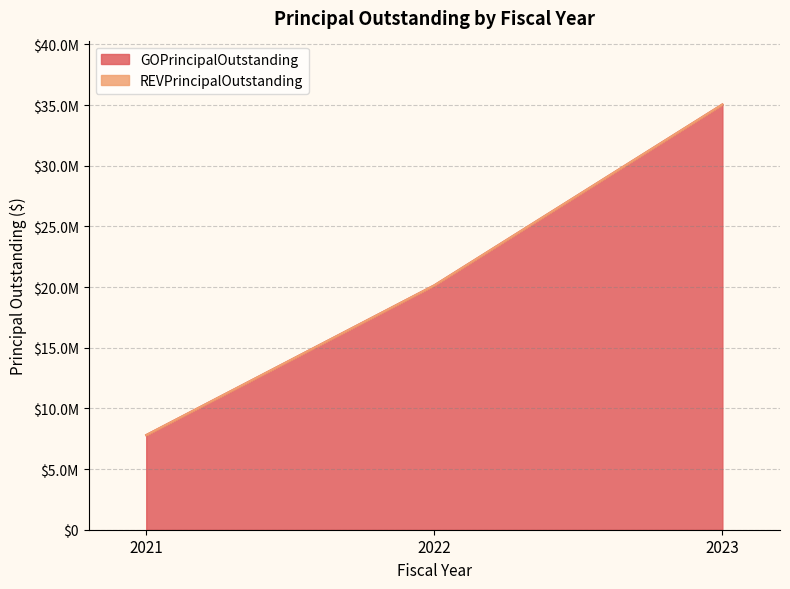

Is it true that the value at 2021 is 7800000?

True